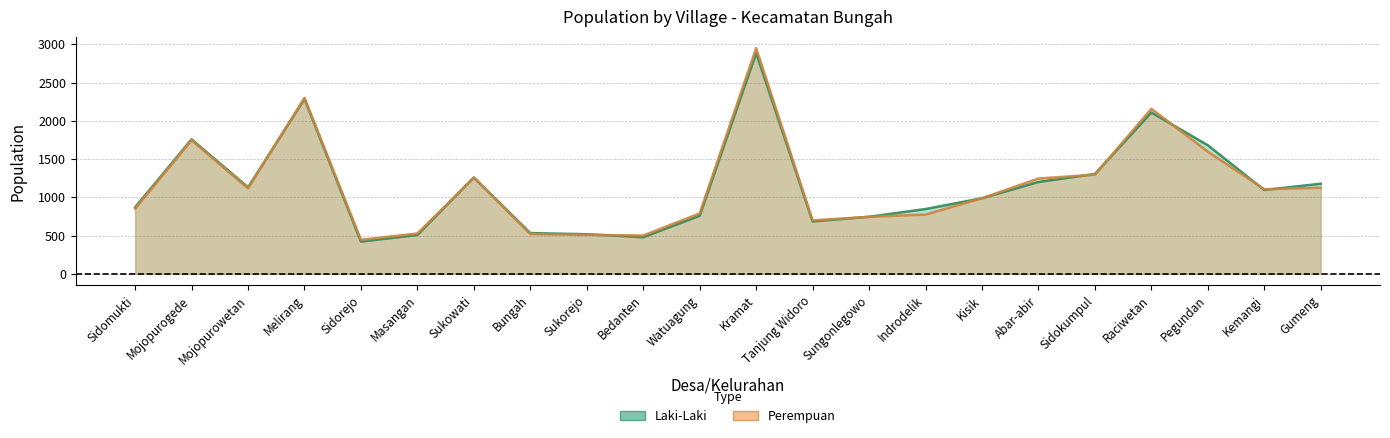

Is the value of Perempuan at Sidokumpul greater than the value of Laki-Laki at Kramat?

No